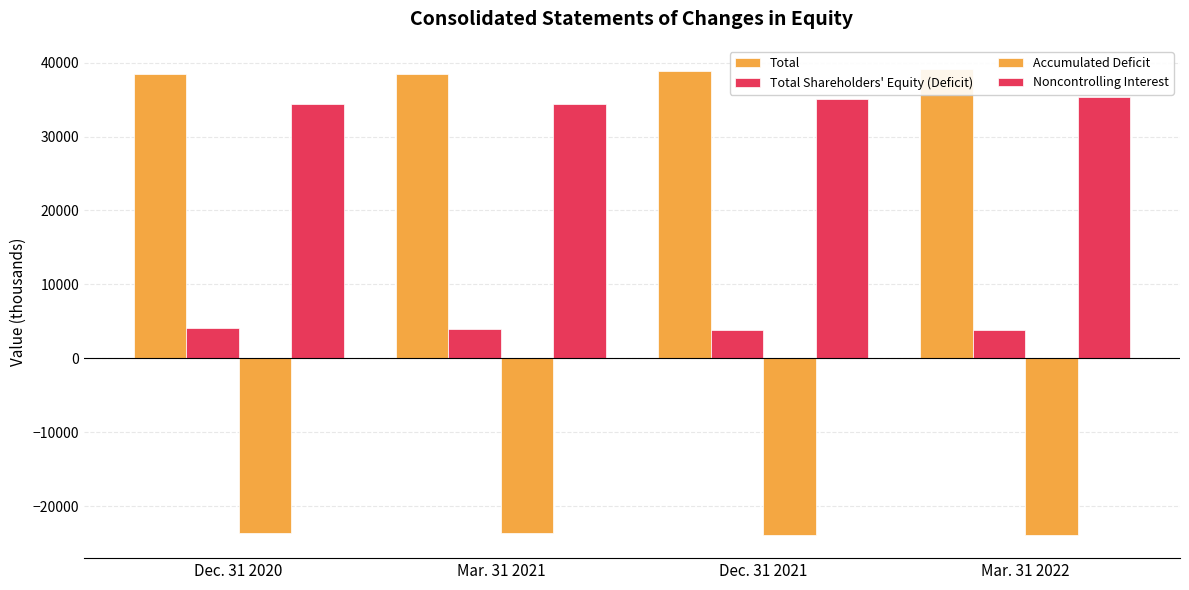

What position from the right is Dec. 31 2021?

2